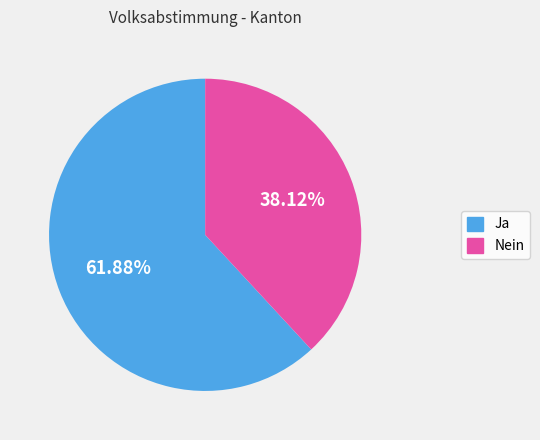

Is the sum of Ja and Nein greater than half?

Yes